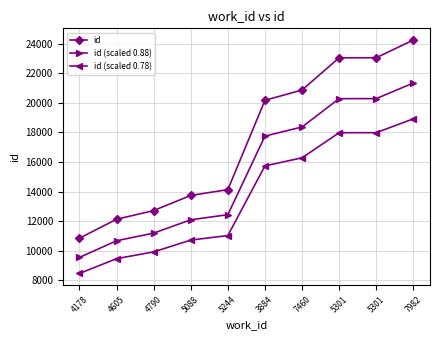

Which series has the widest spread of values?

id